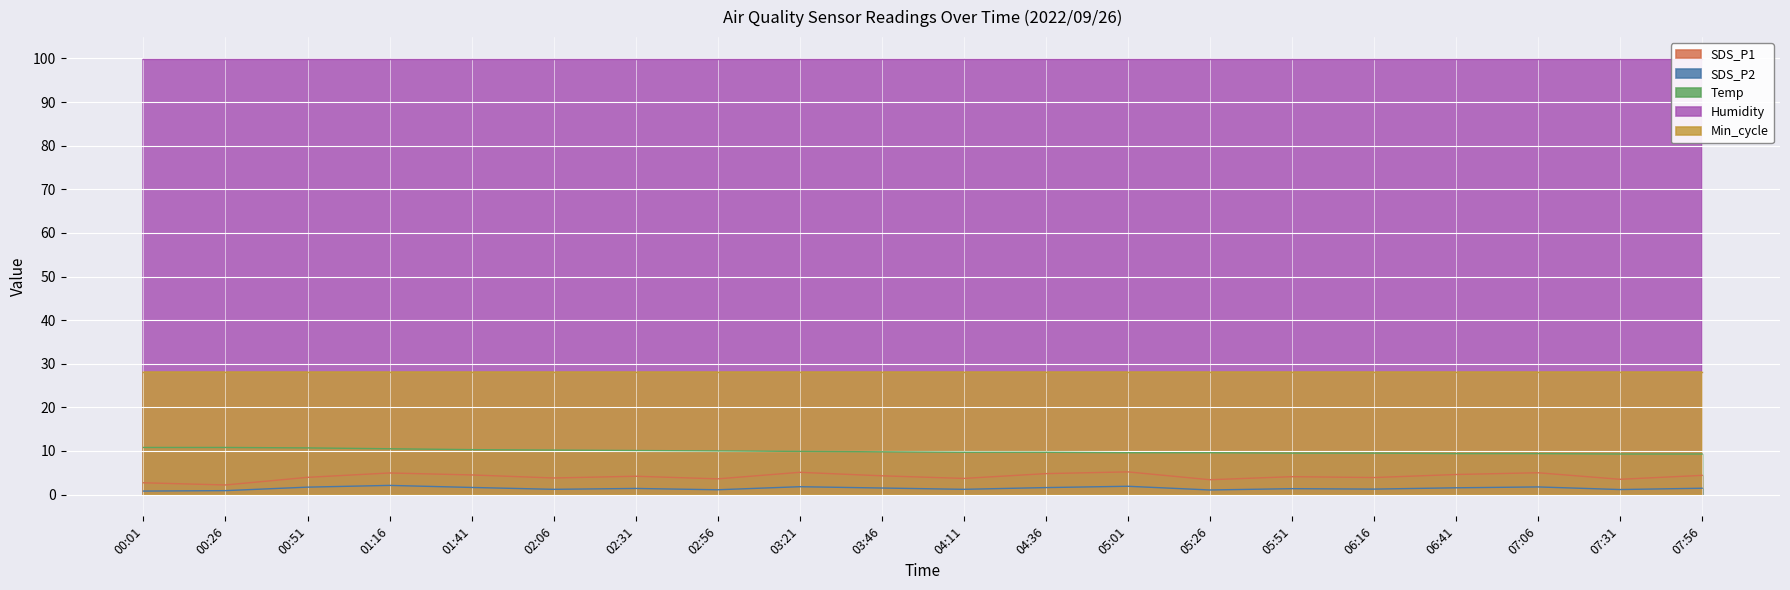

At how many categories does at least one series exceed 7?

20